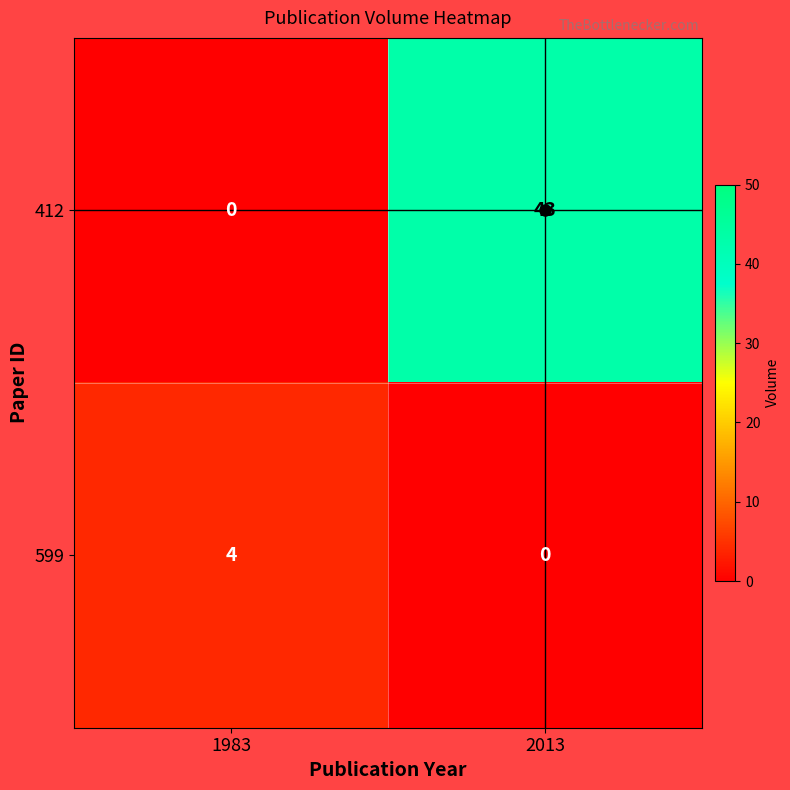

At which category is the sum across all series the highest?

2013